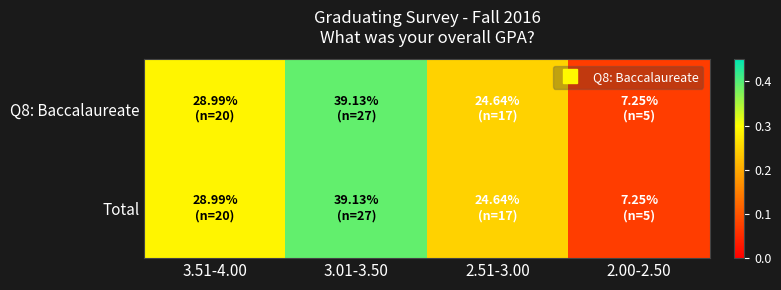

What is the total value across all series at 3.01-3.50?

0.8